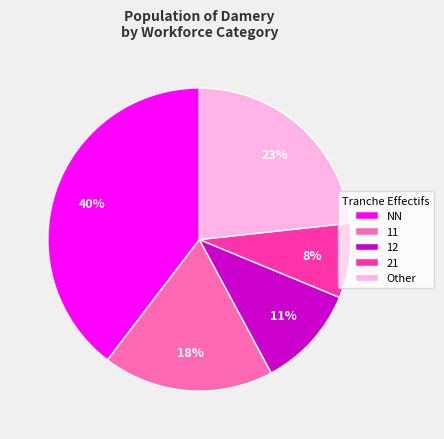

Is the sum of 11 and 12 greater than half?

No